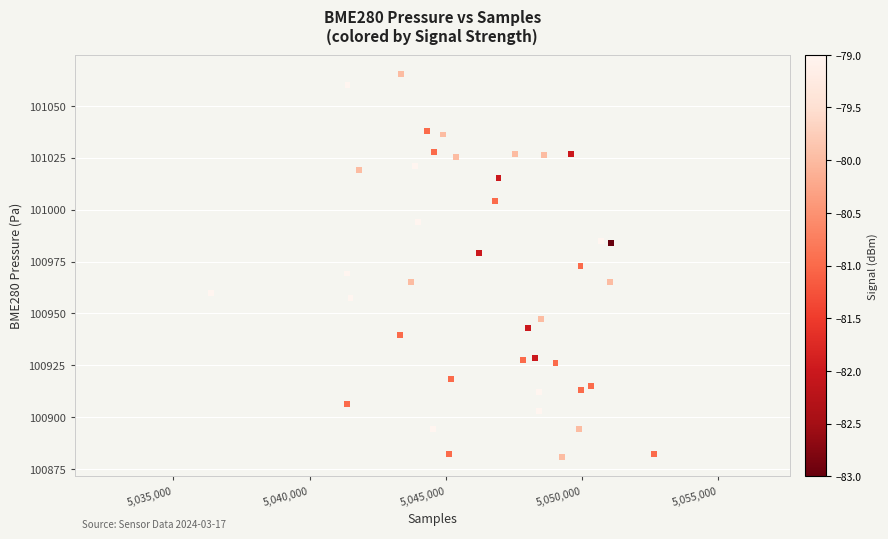

What is the range of Y values (max minus min)?

184.5